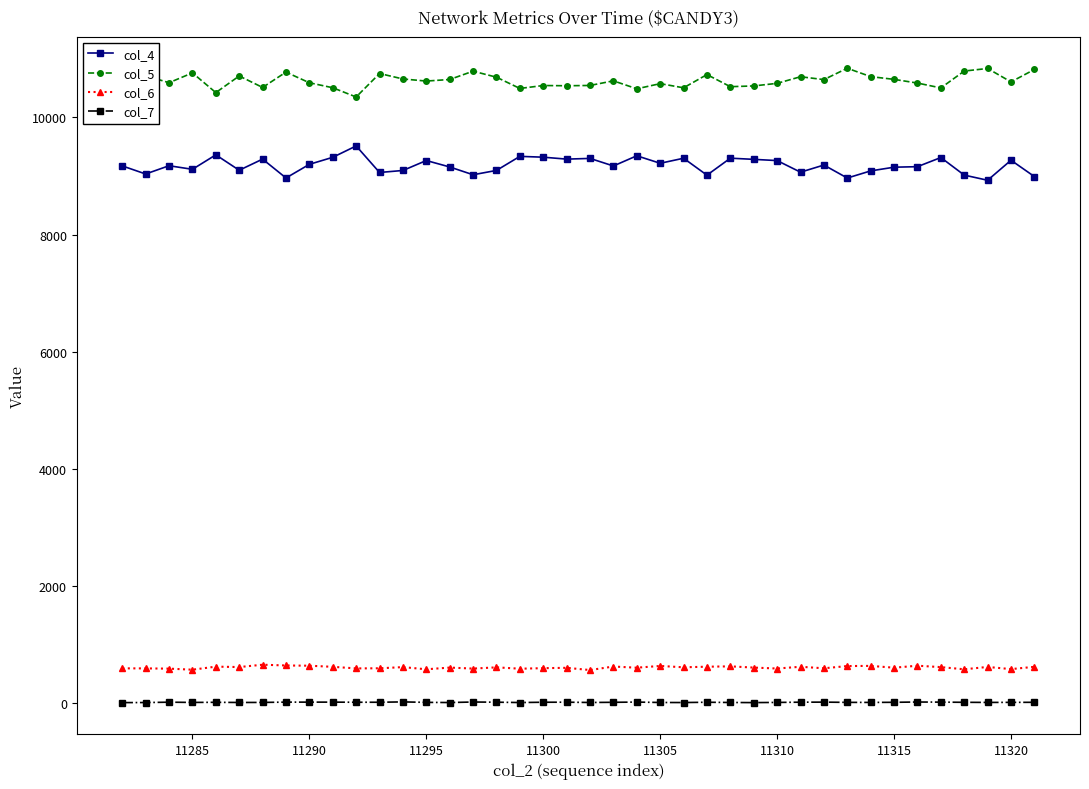

True or false: col_7 and col_5 cross at least once.

False